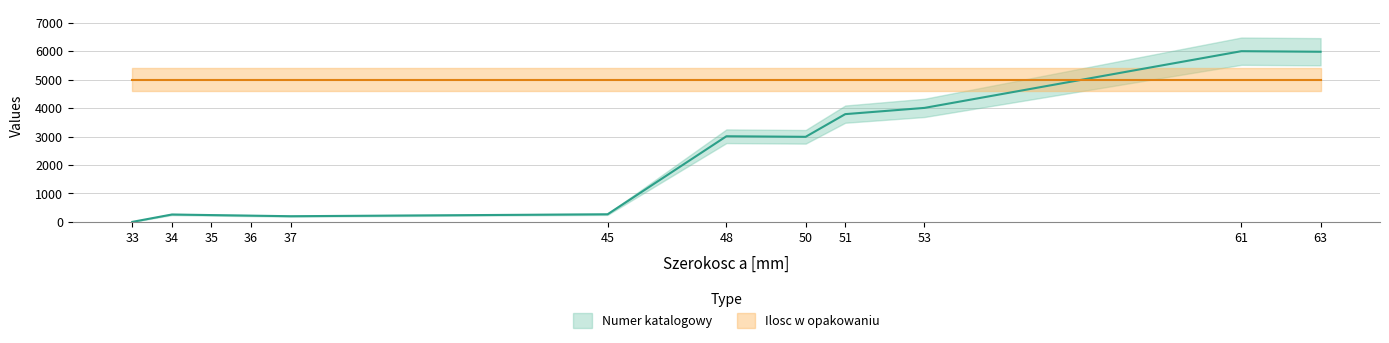

At which label is the value closest to 3000?

48